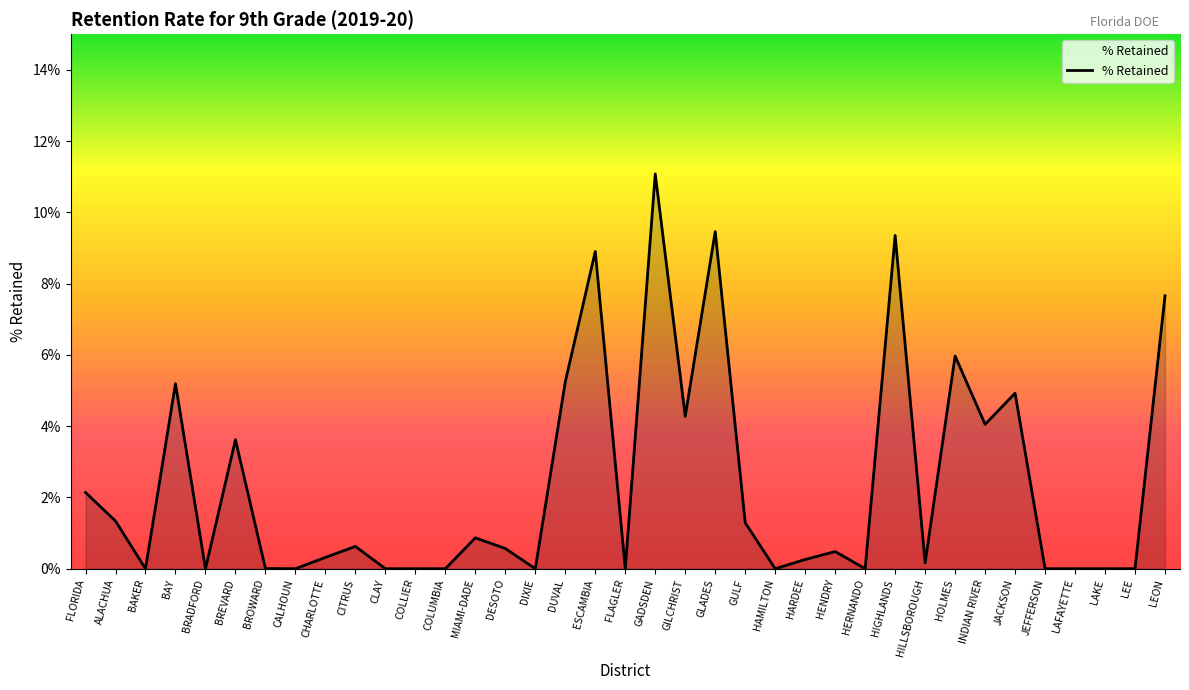

Is this an area chart (filled region under the line)?

Yes